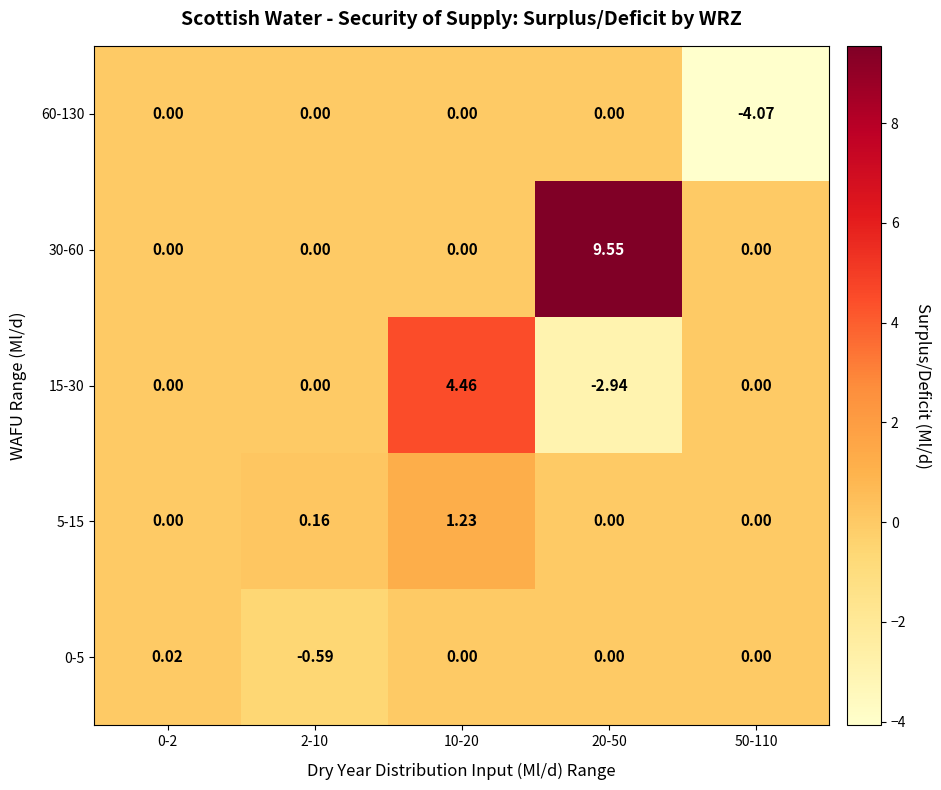

Is the value of 60-130 at 0-2 greater than the value of 5-15 at 10-20?

No